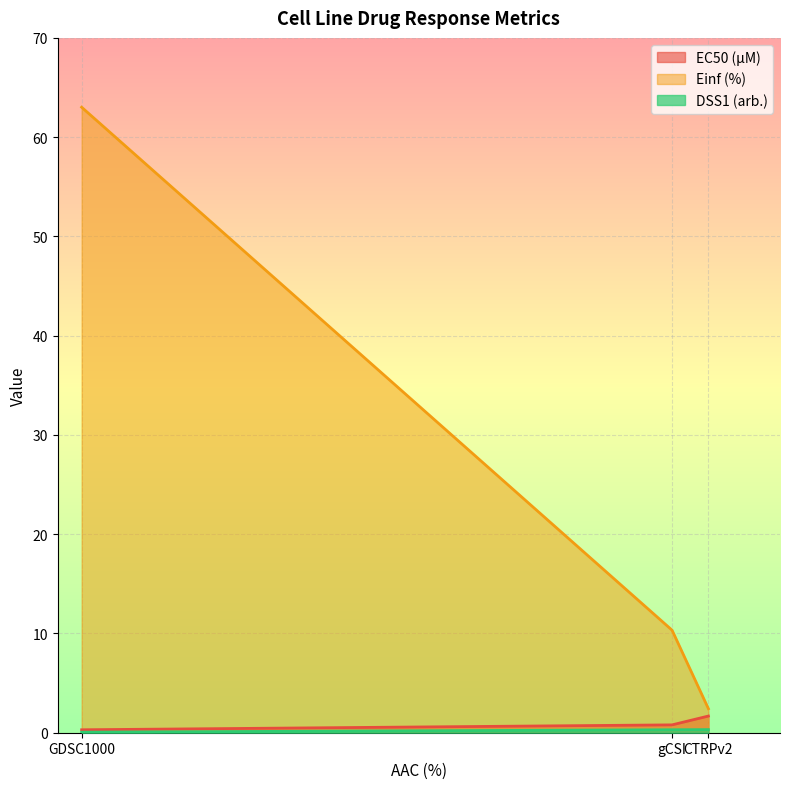

Between CTRPv2 and gCSI, which is larger?

CTRPv2